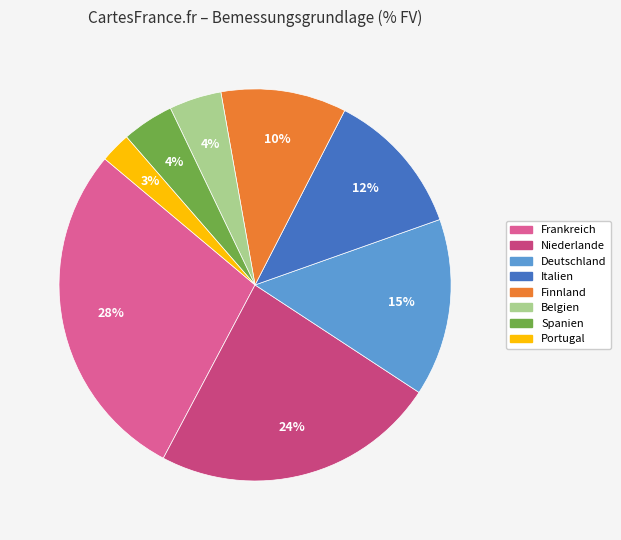

Combined, do Italien and Spanien account for over 50%?

No